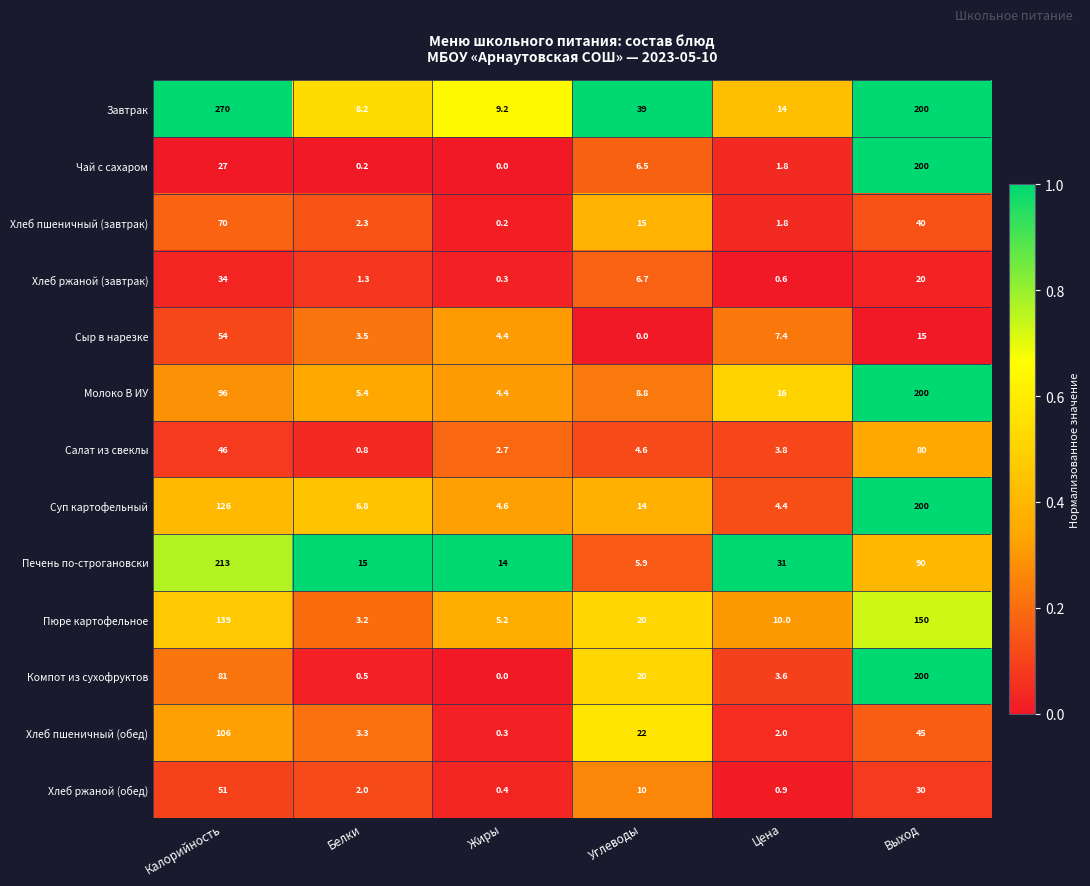

At which label does Чай с сахаром reach its peak?

Выход